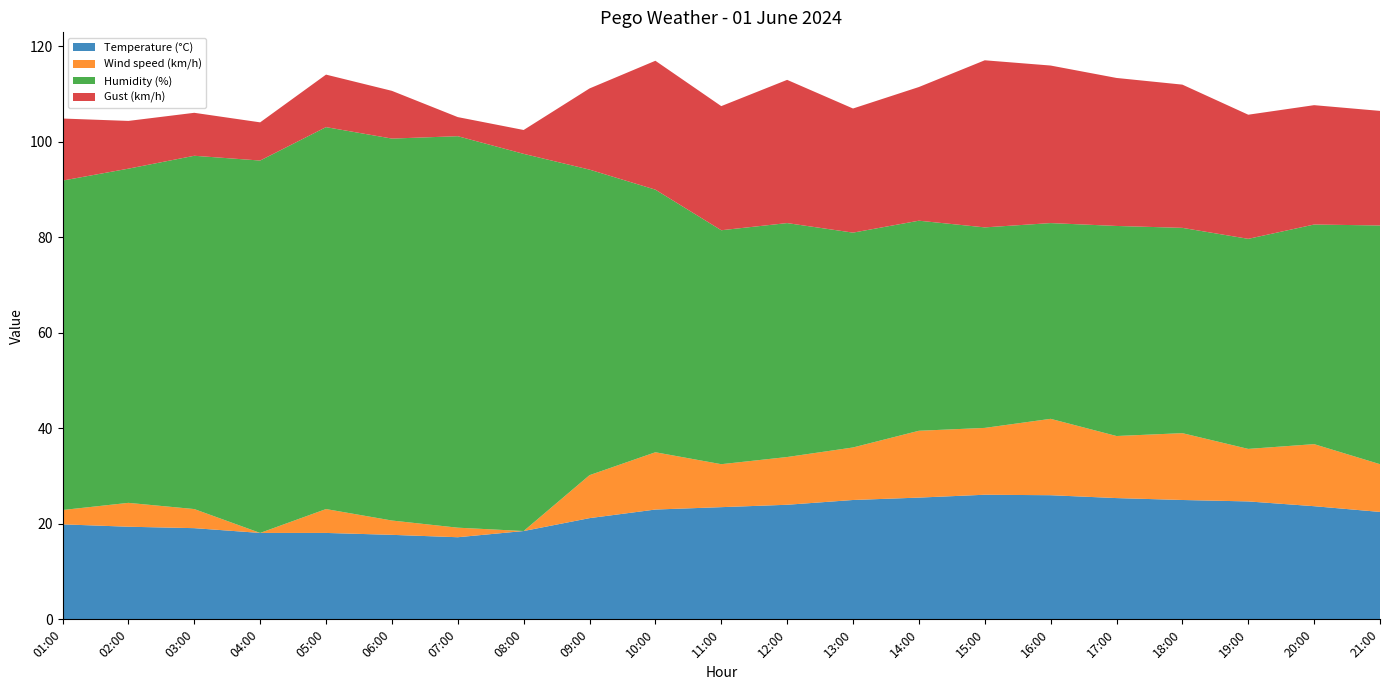

Reading left to right, list all the values displayed in this chart.

Temperature (°C): 01:00=19.9	02:00=19.4	03:00=19.1	04:00=18.1	05:00=18.1	06:00=17.7	07:00=17.2	08:00=18.5	09:00=21.2	10:00=23.0	11:00=23.5	12:00=24.0	13:00=25.0	14:00=25.5	15:00=26.1	16:00=26.0	17:00=25.4	18:00=25.0	19:00=24.7	20:00=23.7	21:00=22.5
Wind speed (km/h): 01:00=3.0	02:00=5.0	03:00=4.0	04:00=0.0	05:00=5.0	06:00=3.0	07:00=2.0	08:00=0.0	09:00=9.0	10:00=12.0	11:00=9.0	12:00=10.0	13:00=11.0	14:00=14.0	15:00=14.0	16:00=16.0	17:00=13.0	18:00=14.0	19:00=11.0	20:00=13.0	21:00=10.0
Humidity (%): 01:00=69.0	02:00=70.0	03:00=74.0	04:00=78.0	05:00=80.0	06:00=80.0	07:00=82.0	08:00=79.0	09:00=64.0	10:00=55.0	11:00=49.0	12:00=49.0	13:00=45.0	14:00=44.0	15:00=42.0	16:00=41.0	17:00=44.0	18:00=43.0	19:00=44.0	20:00=46.0	21:00=50.0
Gust (km/h): 01:00=13.0	02:00=10.0	03:00=9.0	04:00=8.0	05:00=11.0	06:00=10.0	07:00=4.0	08:00=5.0	09:00=17.0	10:00=27.0	11:00=26.0	12:00=30.0	13:00=26.0	14:00=28.0	15:00=35.0	16:00=33.0	17:00=31.0	18:00=30.0	19:00=26.0	20:00=25.0	21:00=24.0